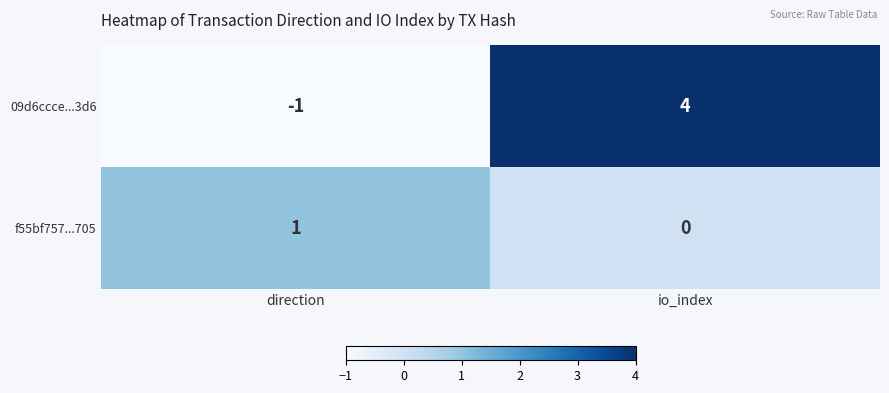

Which label corresponds to the largest value in the chart?

io_index